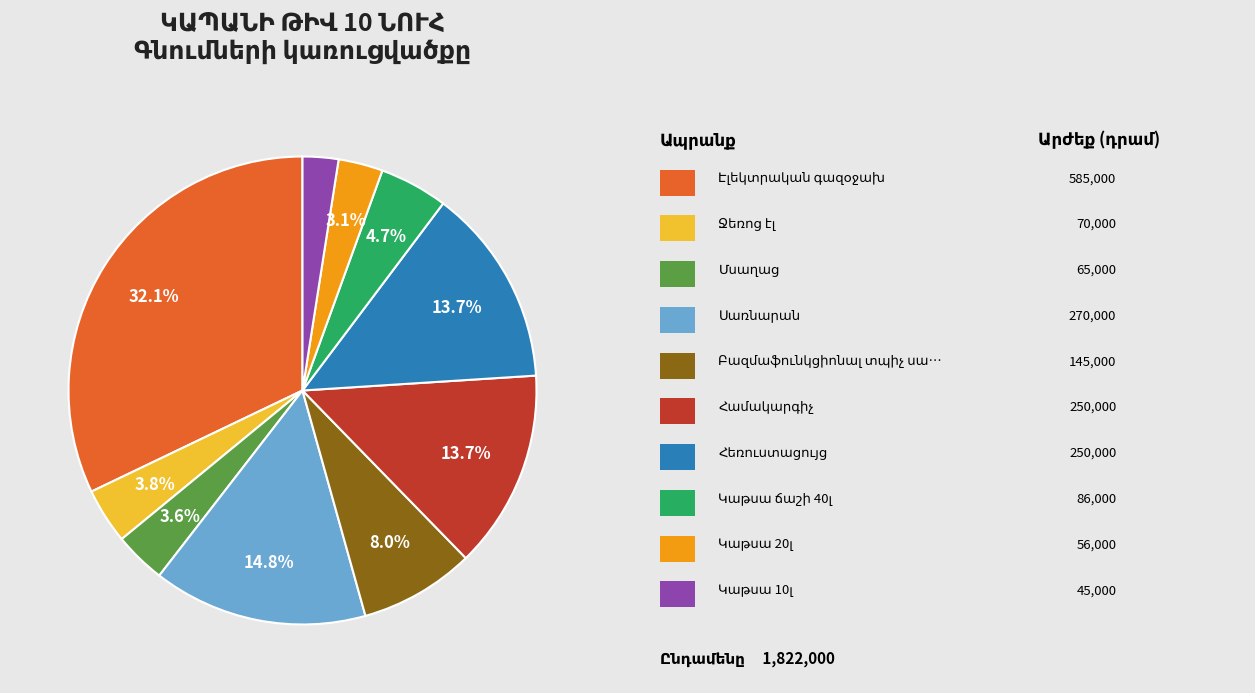

Is there any slice that represents more than half of the pie?

No